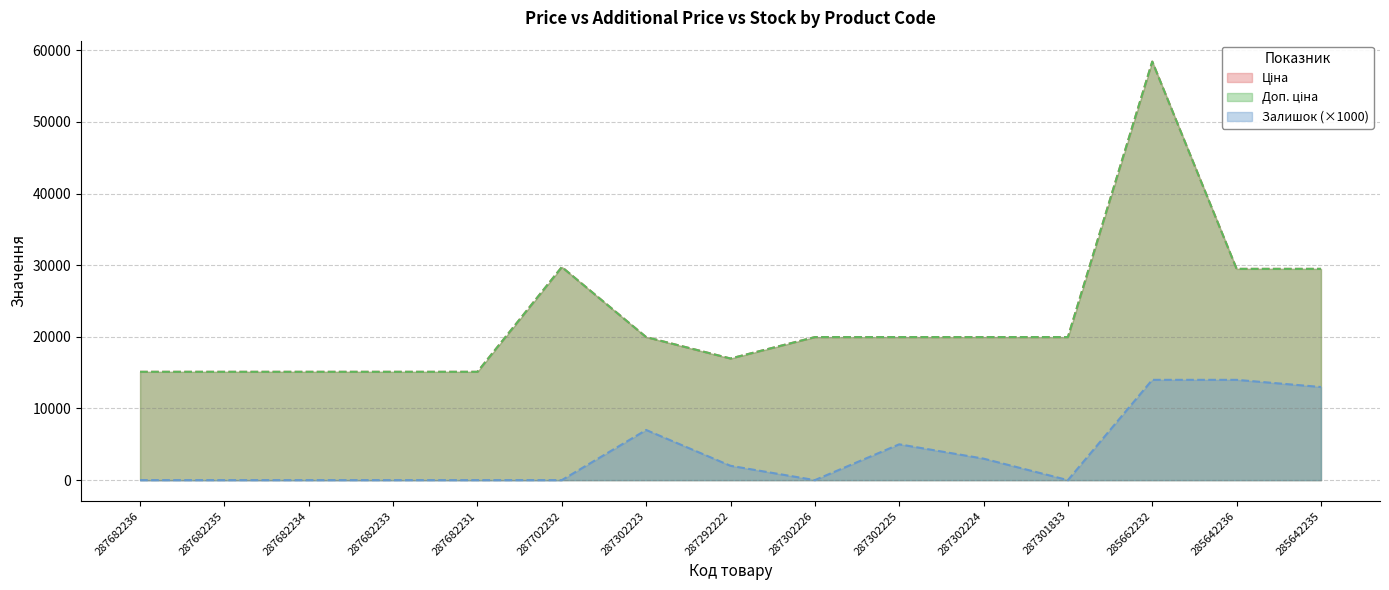

How many interior local valleys does the Доп. ціна series have?

1